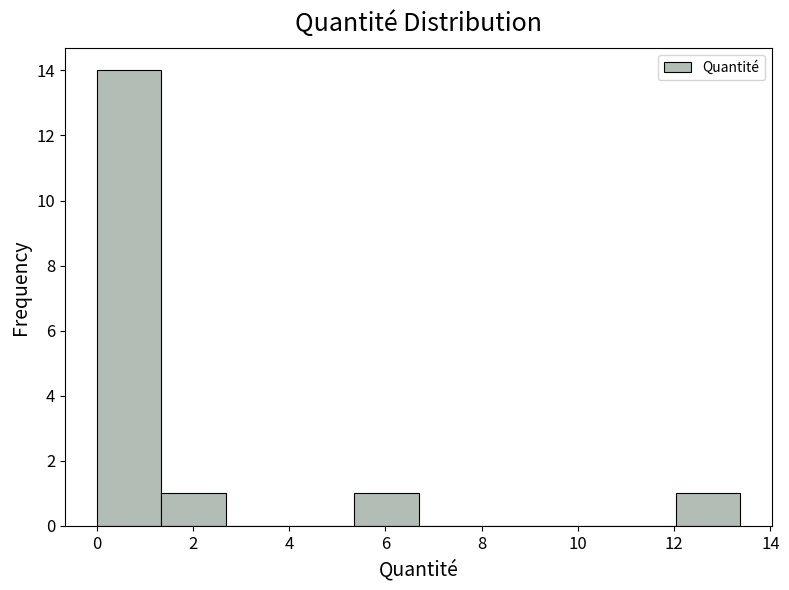

What is the height of the bar covering 5.4 to 6.6 on the x-axis? Neither the bar edges nor the heights are printed on the chart, so give them approximately, as read against the axes.

1